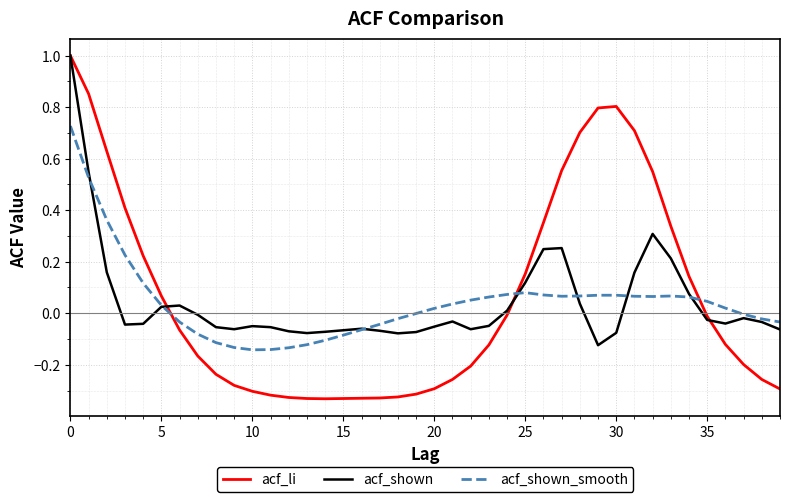

What is the highest value of the acf_li series?

1.0